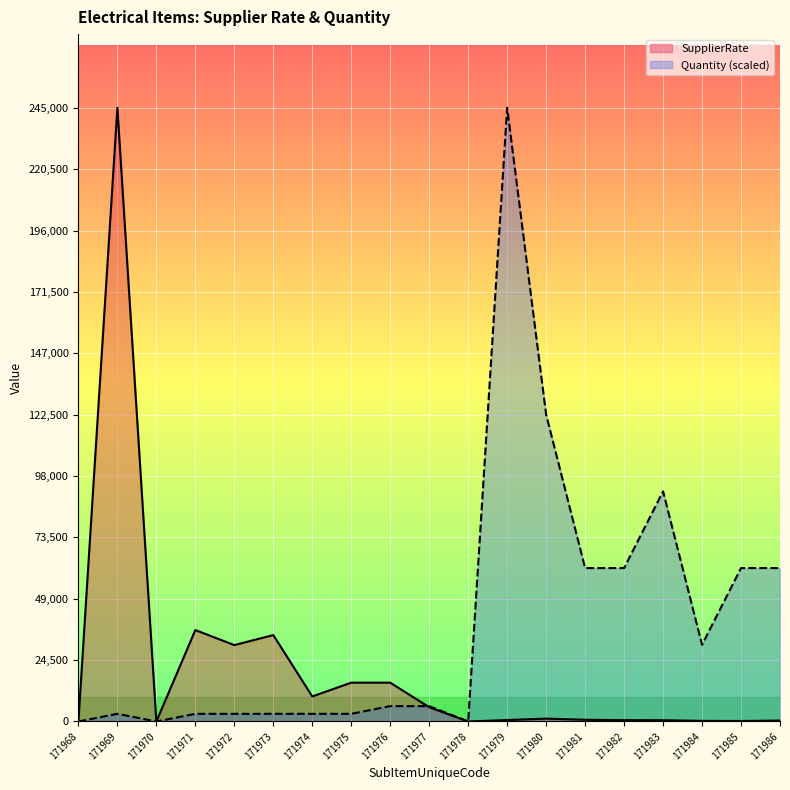

Where is the first local minimum for SupplierRate?

171970